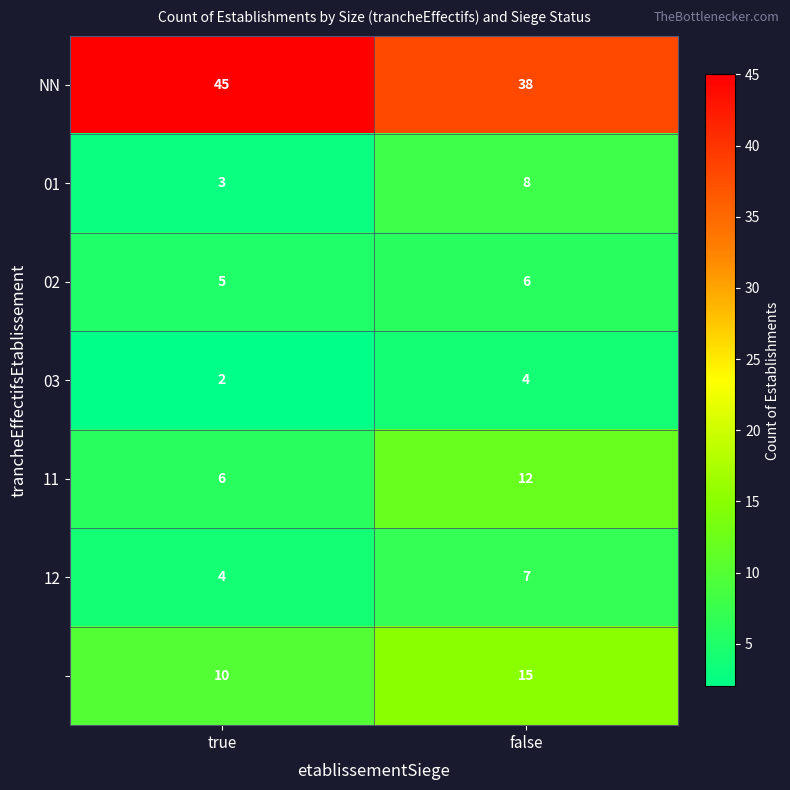

What is the greatest value displayed?

45